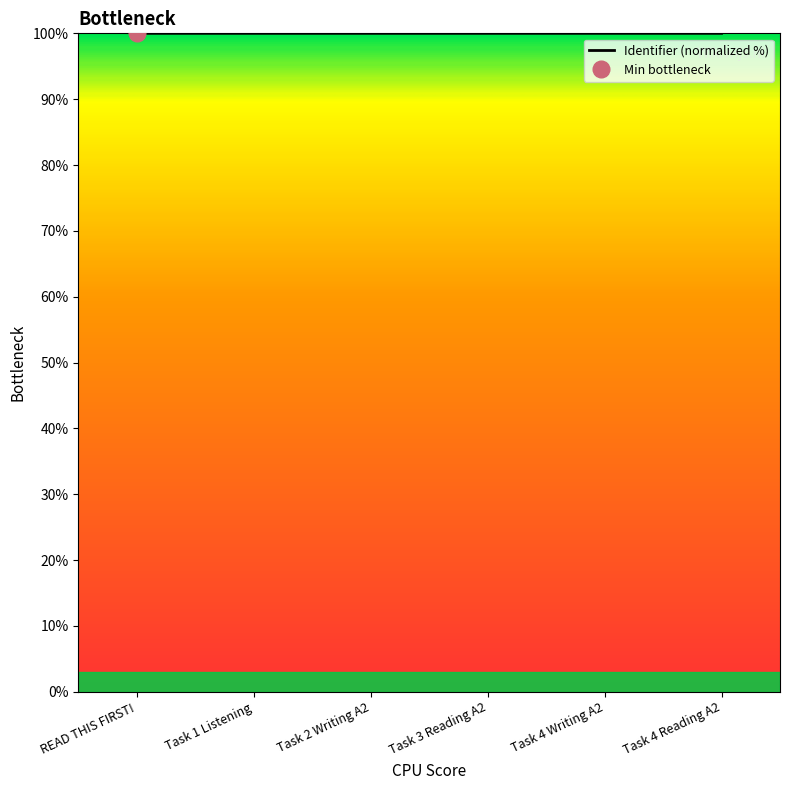

At which label is the value closest to 99?

READ THIS FIRST!